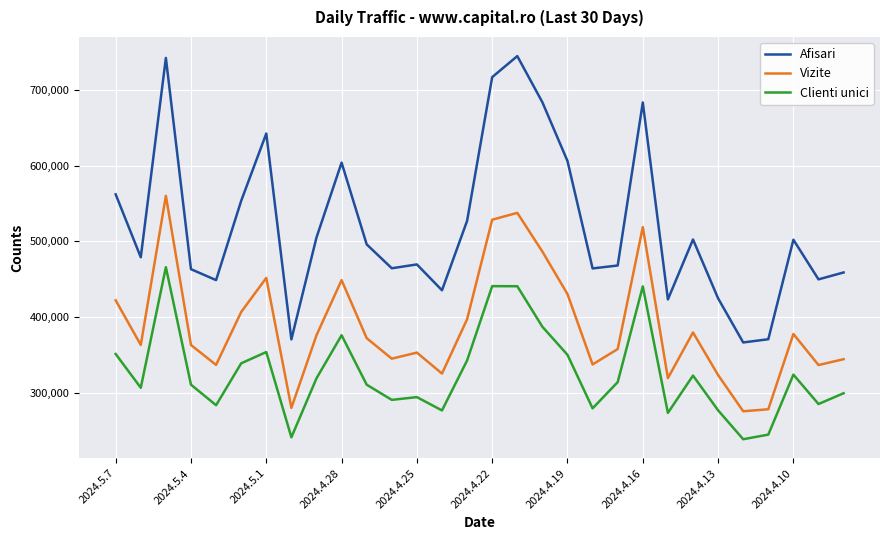

Does the chart have visible grid lines?

Yes